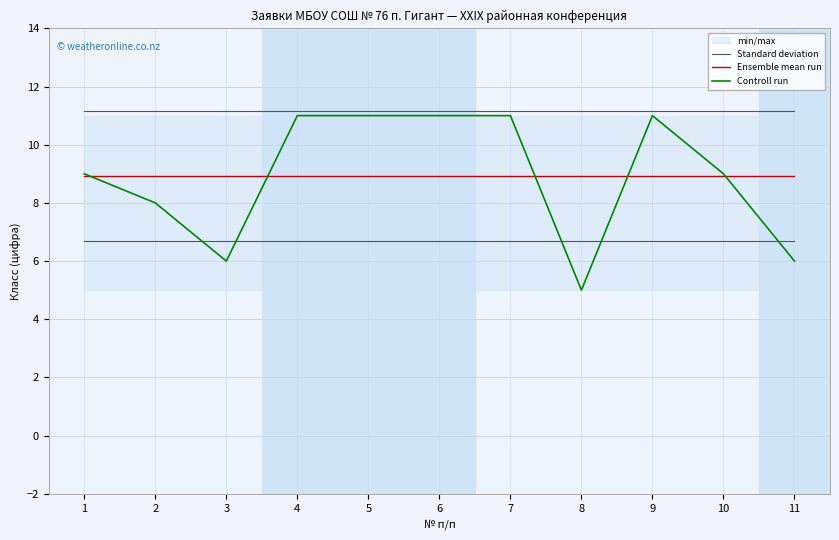

What is the sum of the Ensemble mean run values at 1 and 5?

17.8